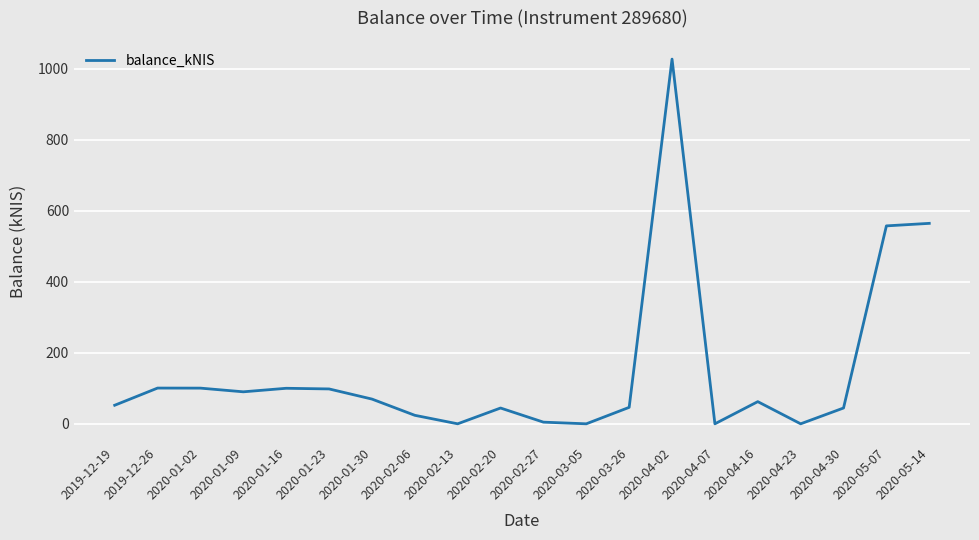

What is the maximum value shown in the chart?

1026.8